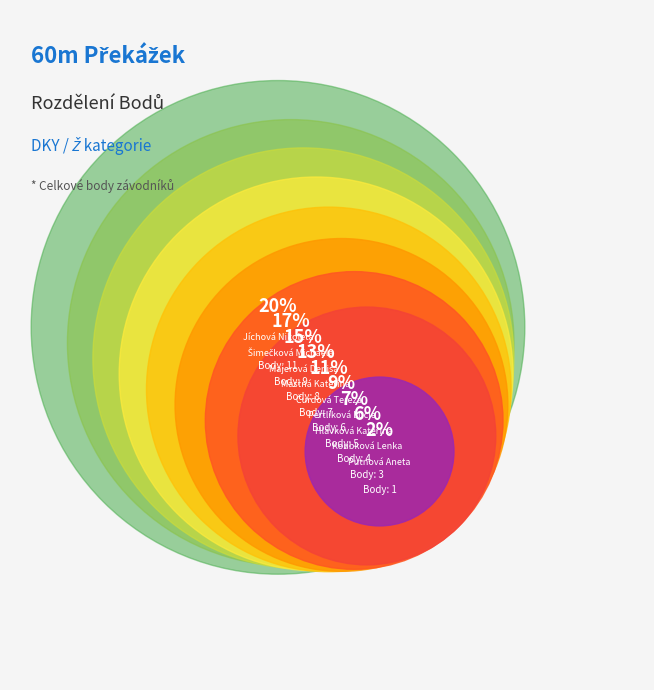

Count the number of slices in the pie.

9